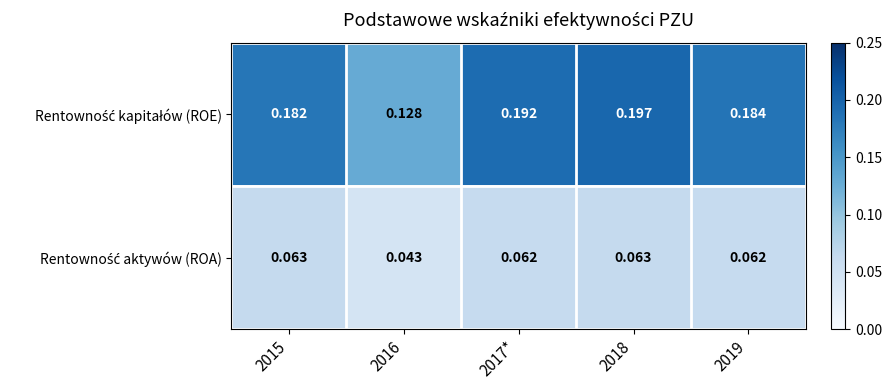

At which category is the sum across all series the highest?

2018